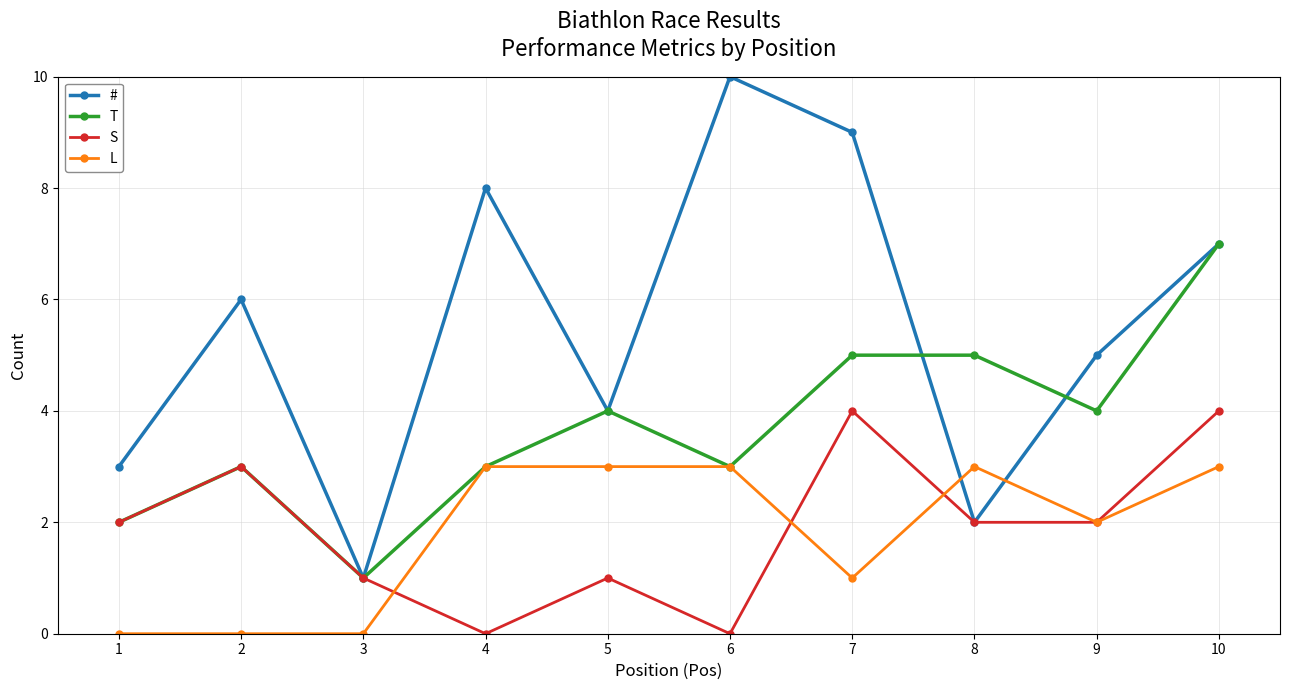

How many times do # and L cross each other?

2